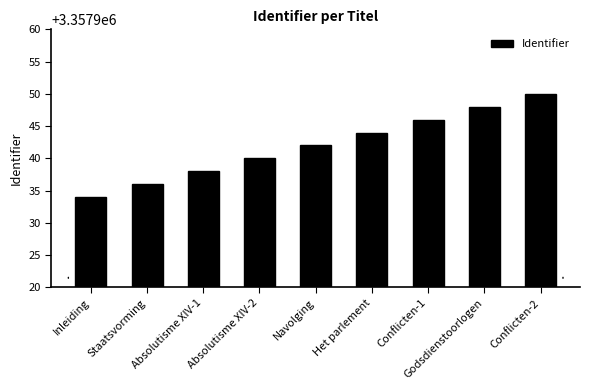

How many series are shown in this chart?

1